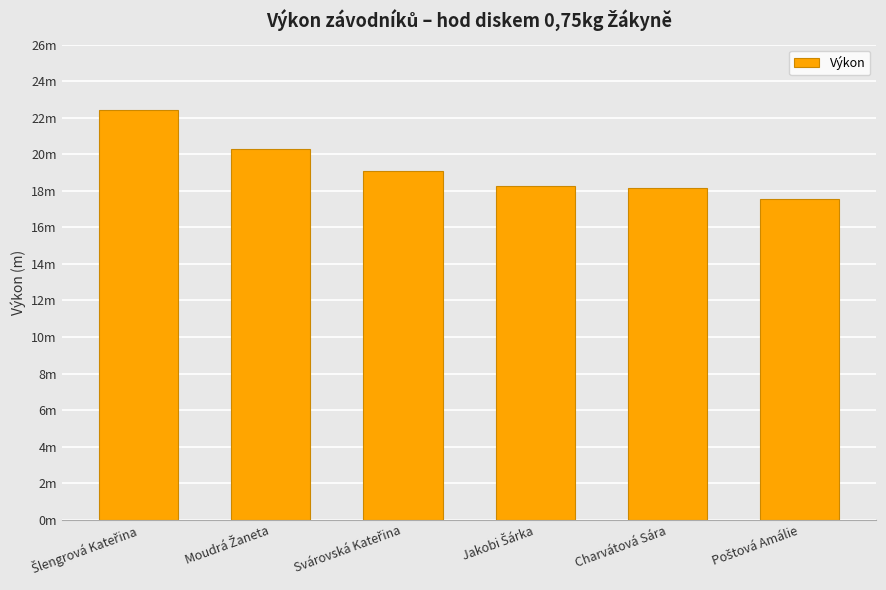

Are the bars horizontal?

No